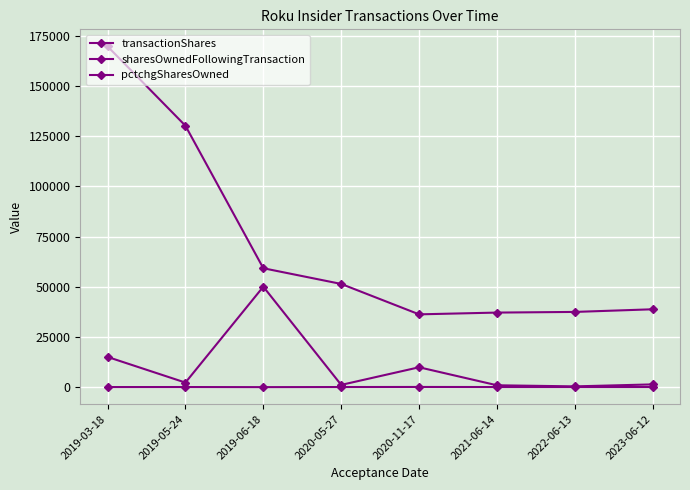

How many values in the pctchgSharesOwned series are below 2?

3